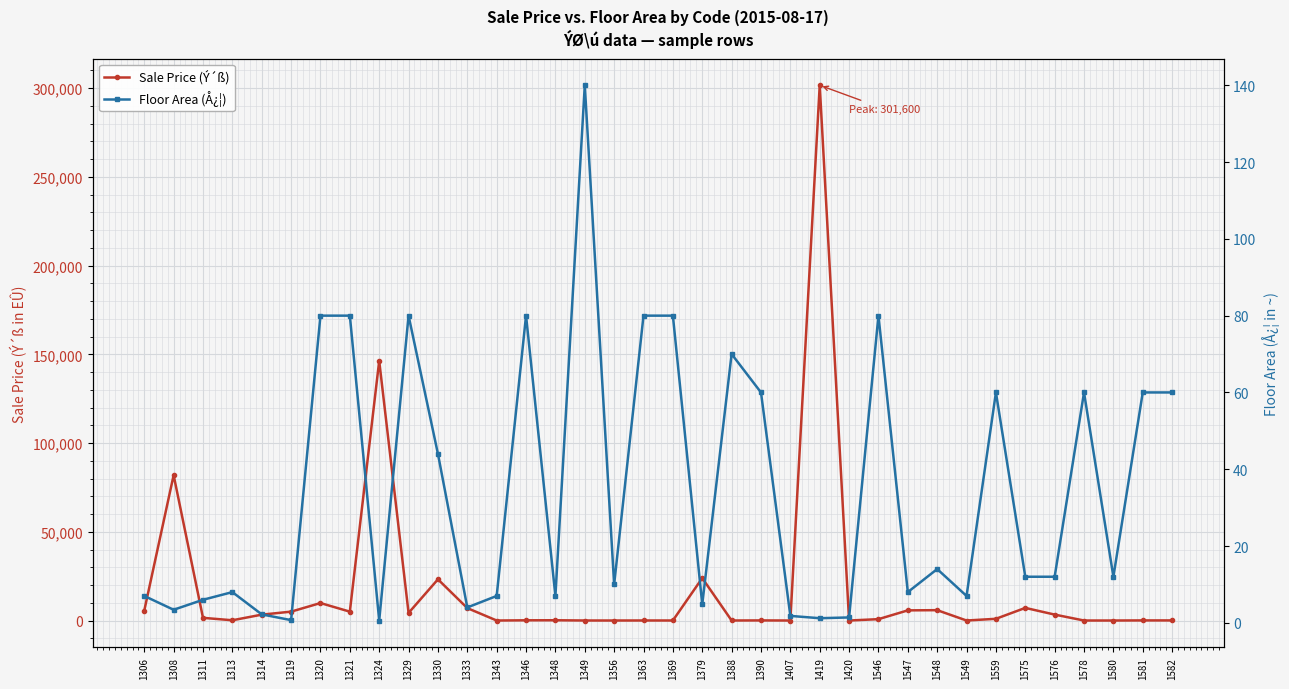

How many lines are shown in the chart?

2